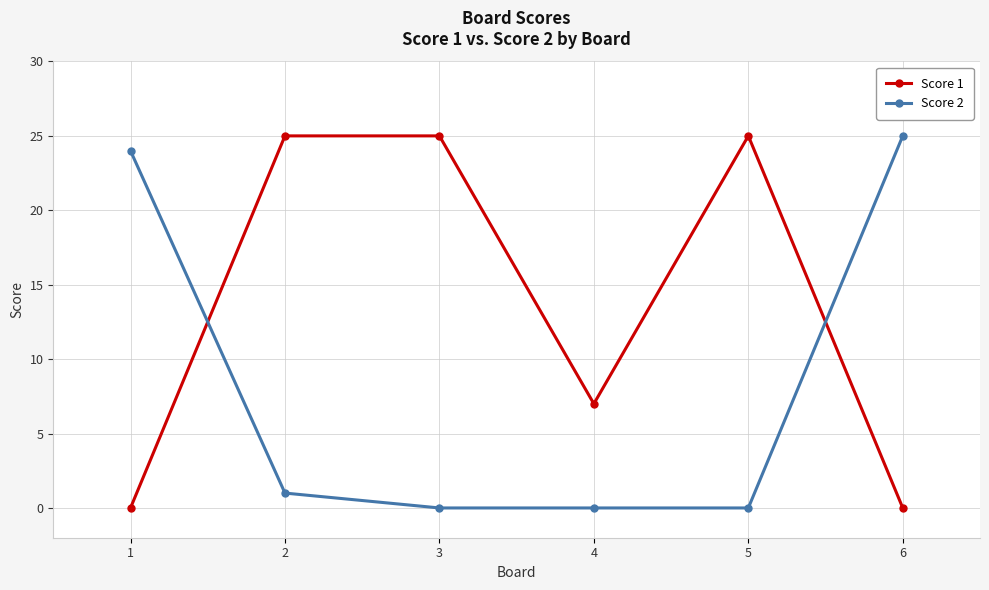

Which series has the largest total across all categories?

Score 1